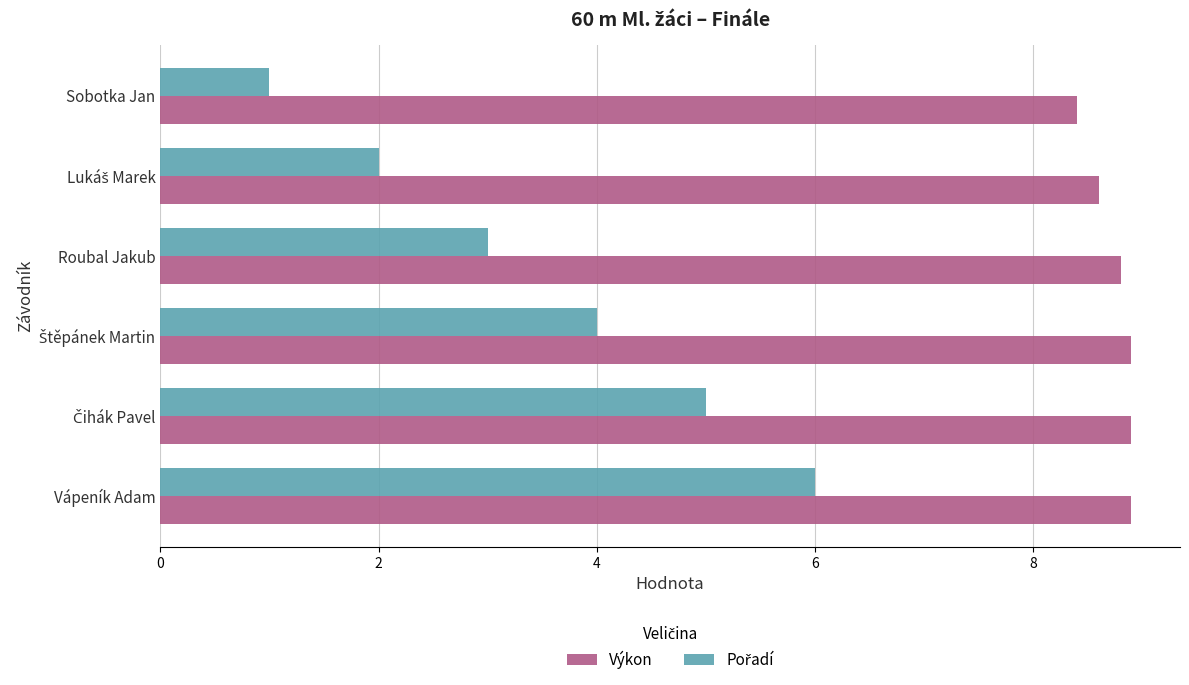

Count the number of categories in the chart.

6